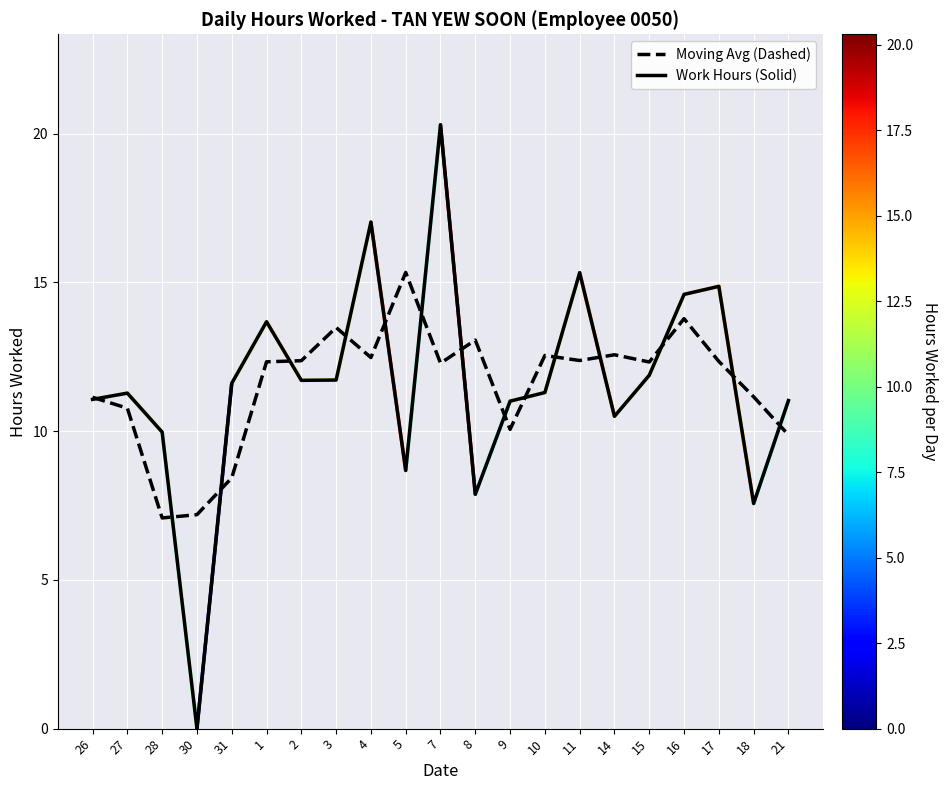

What is the difference between the second highest and minimum values in the Work Hours (Solid) series?

17.0